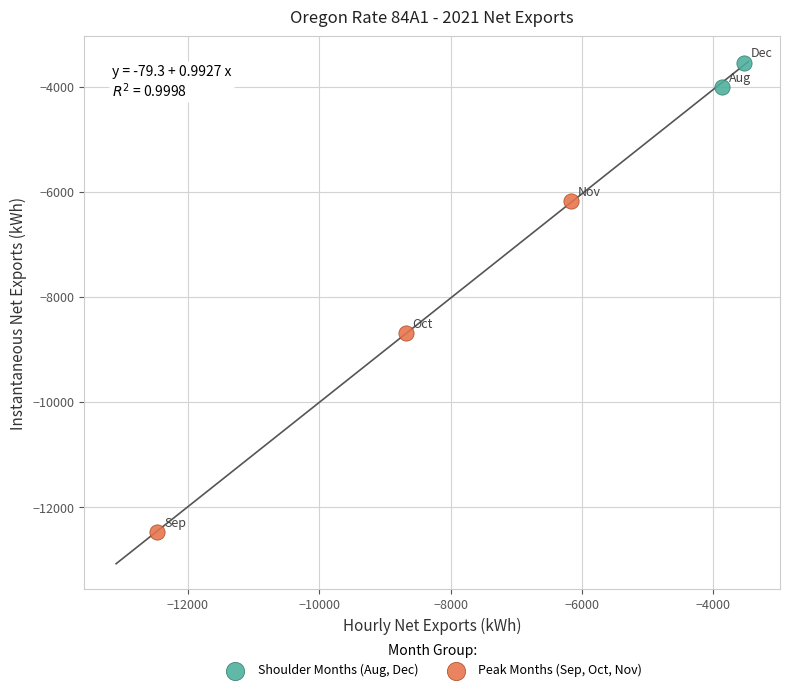

Which series contains the lowest Y value?

Peak Months (Sep, Oct, Nov)